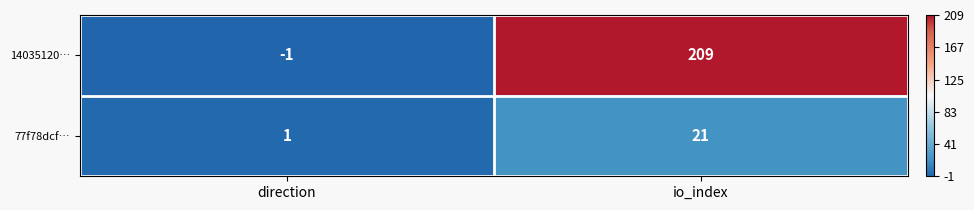

Which series has the widest spread of values?

14035120…